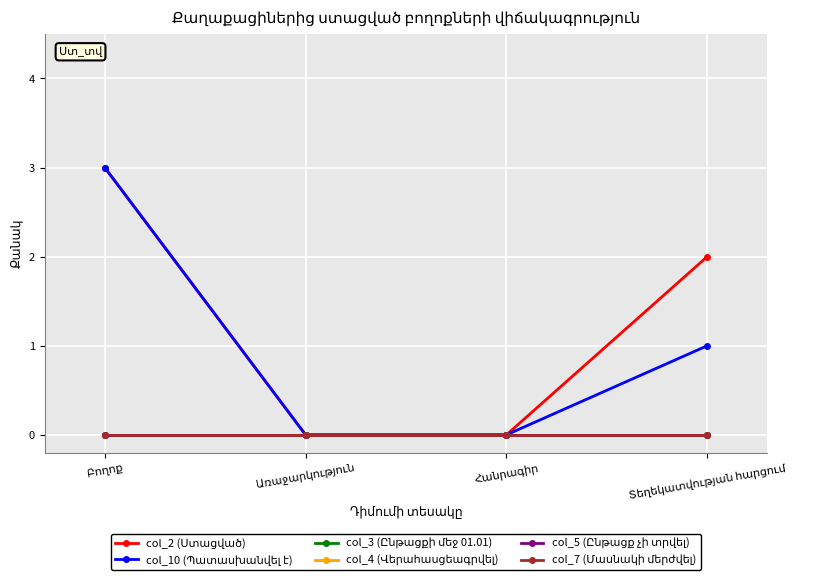

Does the chart display data point markers on the line(s)?

Yes